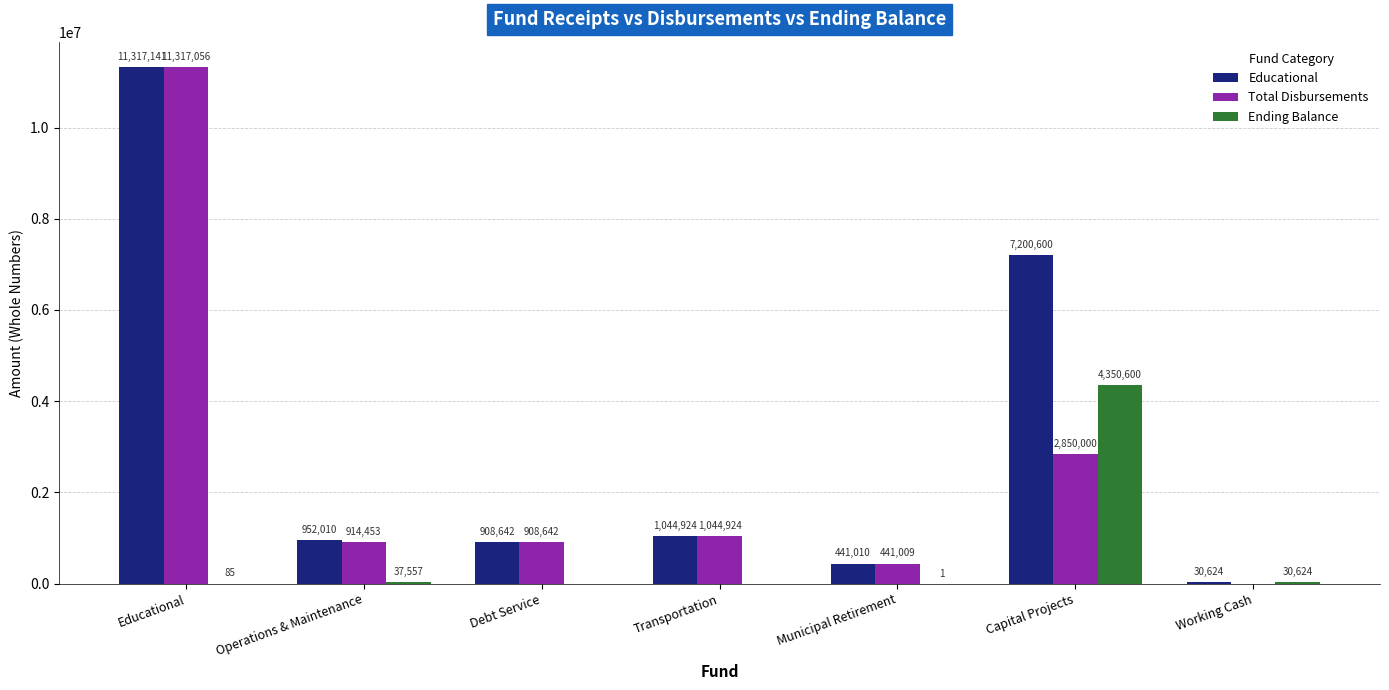

Reading left to right, extract all data points from this chart.

Educational: 11317141	952010	908642	1044924	441010	7200600	30624
Total Disbursements: 11317056	914453	908642	1044924	441009	2850000	0
Ending Balance: 85	37557	0	0	1	4350600	30624